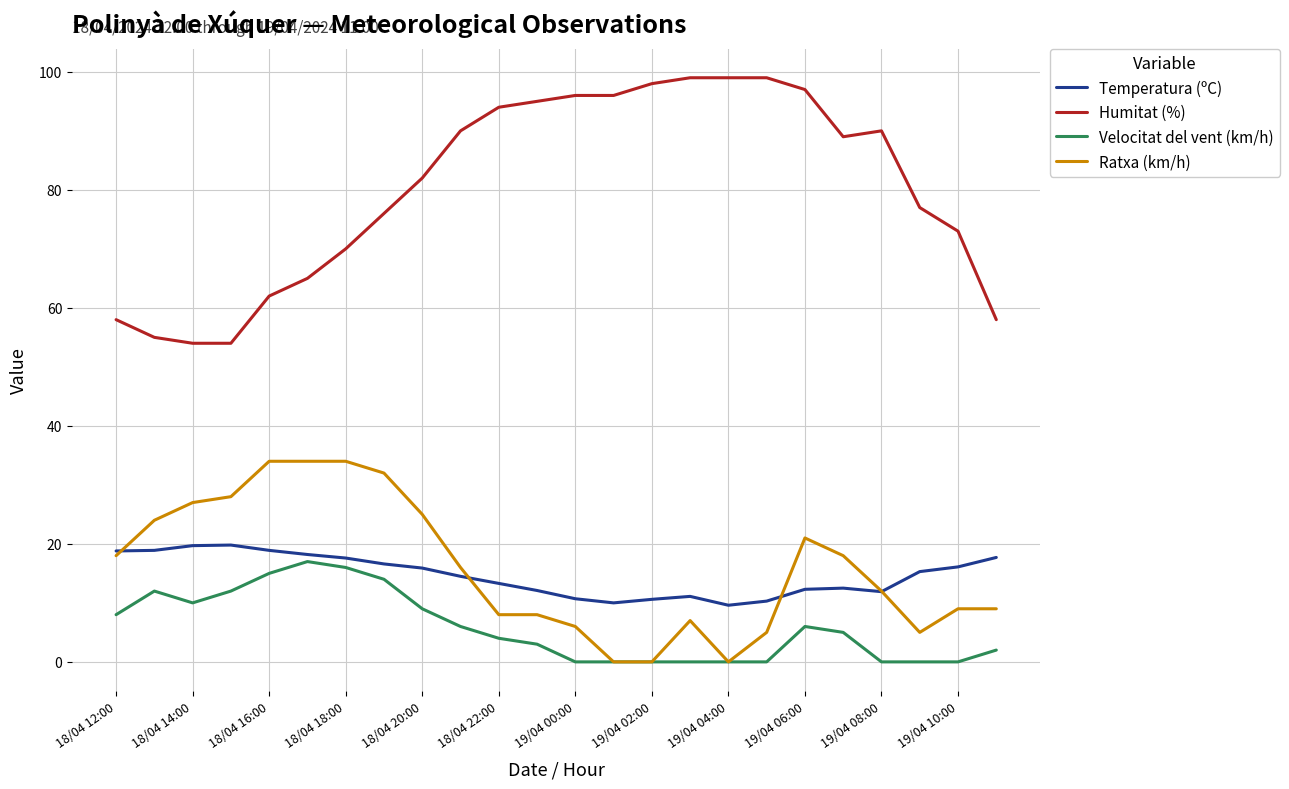

True or false: Ratxa (km/h) and Humitat (%) cross at least once.

False